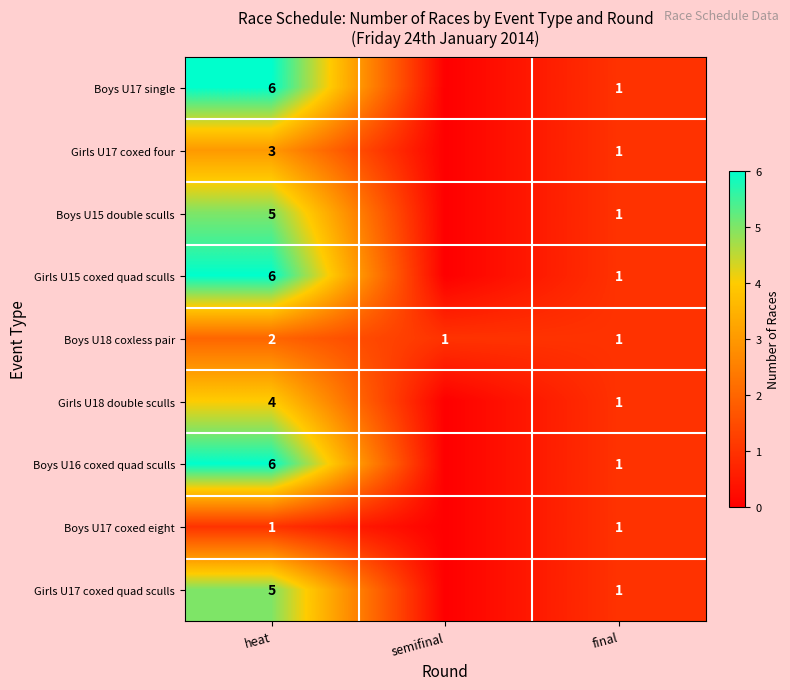

Is it true that Boys U17 single equals 2 at final?

False